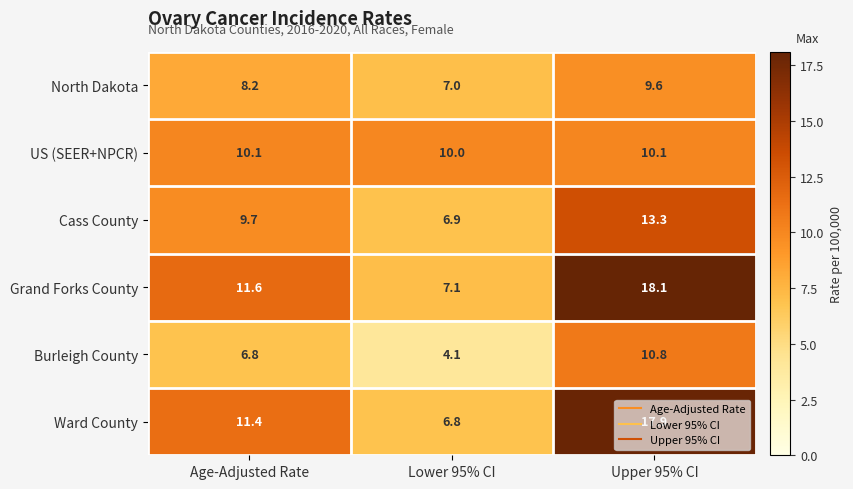

Which label corresponds to the largest value in the chart?

Upper 95% CI